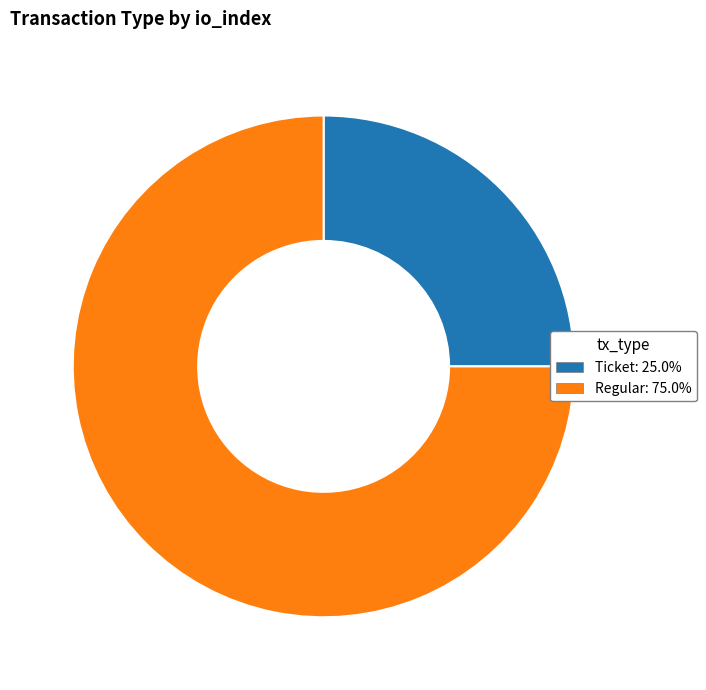

Do Regular and Ticket together represent more than half of the pie?

Yes